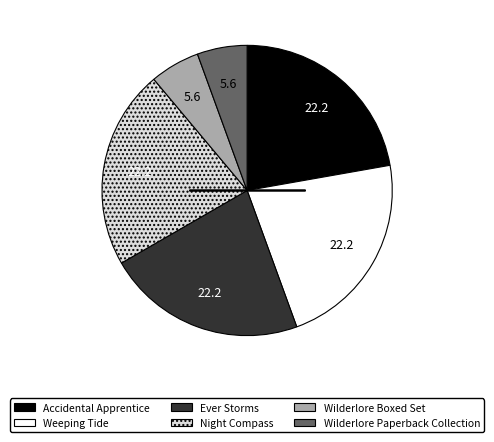

Combined, do Accidental Apprentice and Wilderlore Paperback Collection account for over 50%?

No